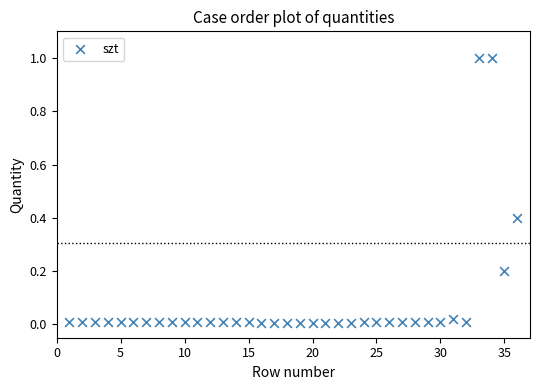

What is the range of X values (max minus min)?

35.0